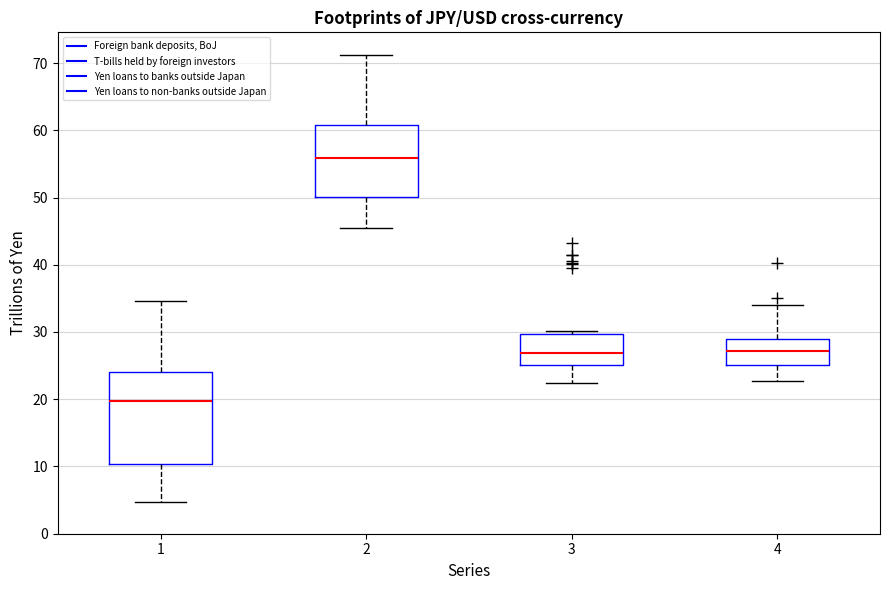

Comparing the boxes themselves (not the whiskers), which one is the tallest?

1